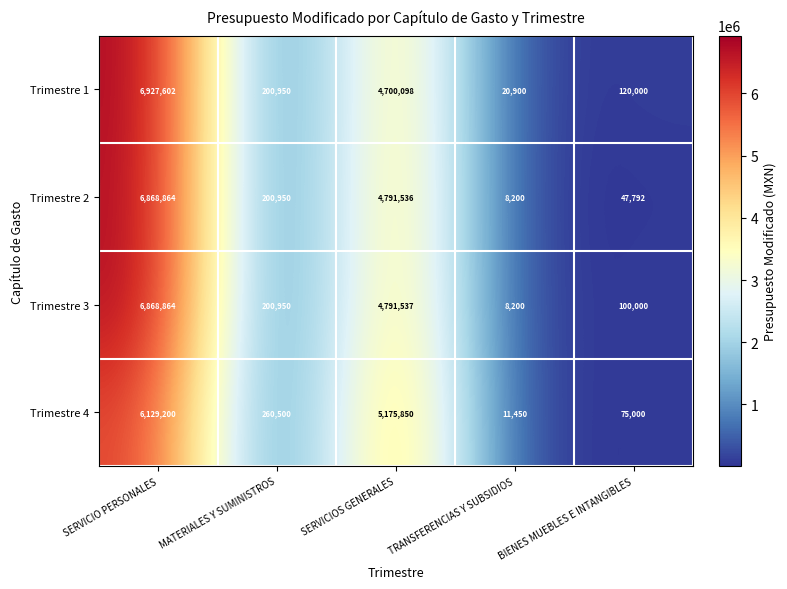

At which category is the sum across all series the highest?

SERVICIO PERSONALES